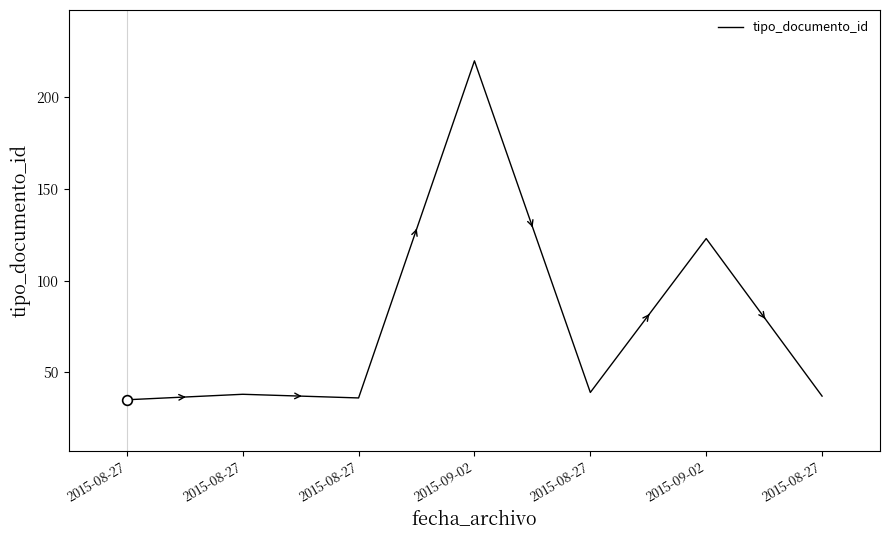

What is the difference between the maximum and minimum values?

185